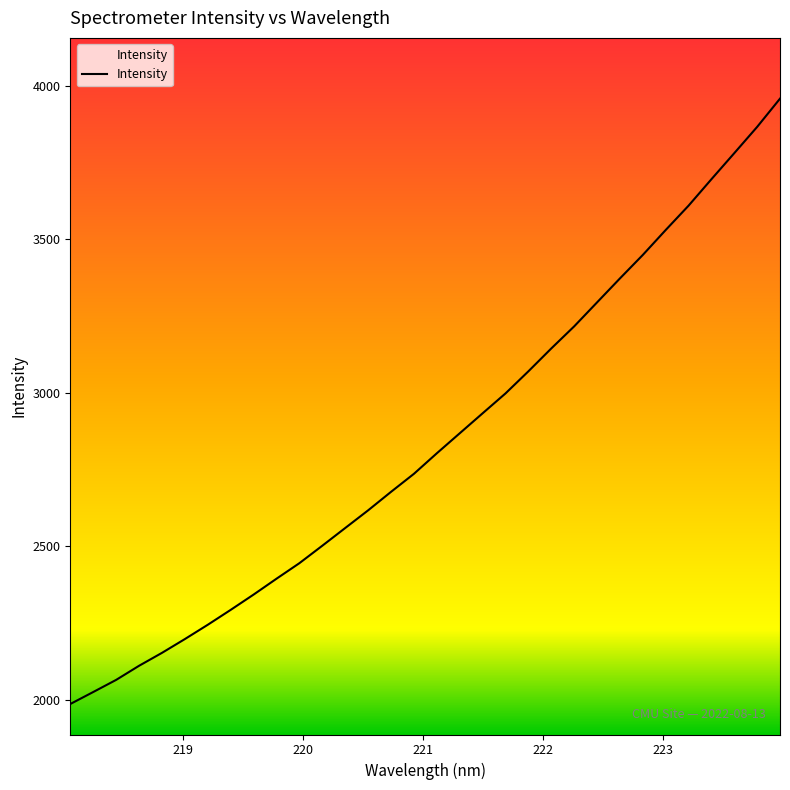

What is the difference between the maximum and second lowest values?

1933.2